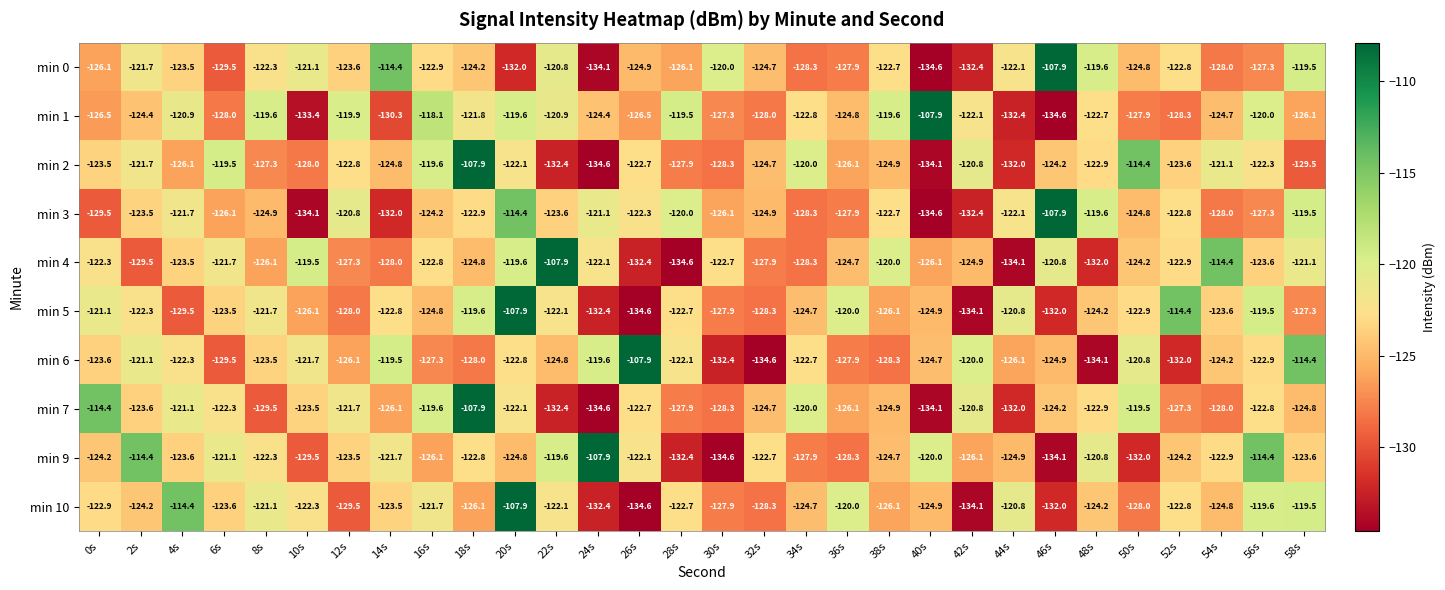

At which label does min 5 reach its minimum?

26s